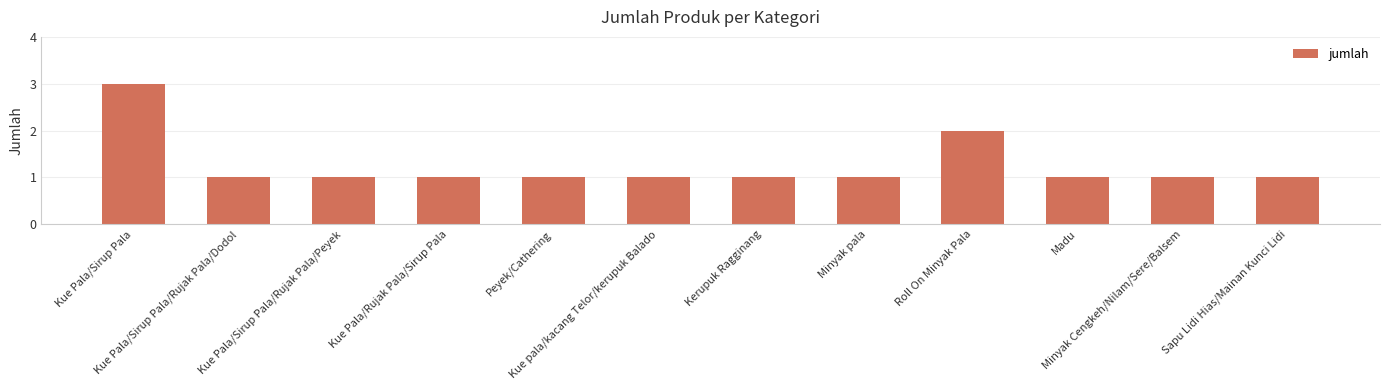

What is the value of the 3rd bar from the left?

1